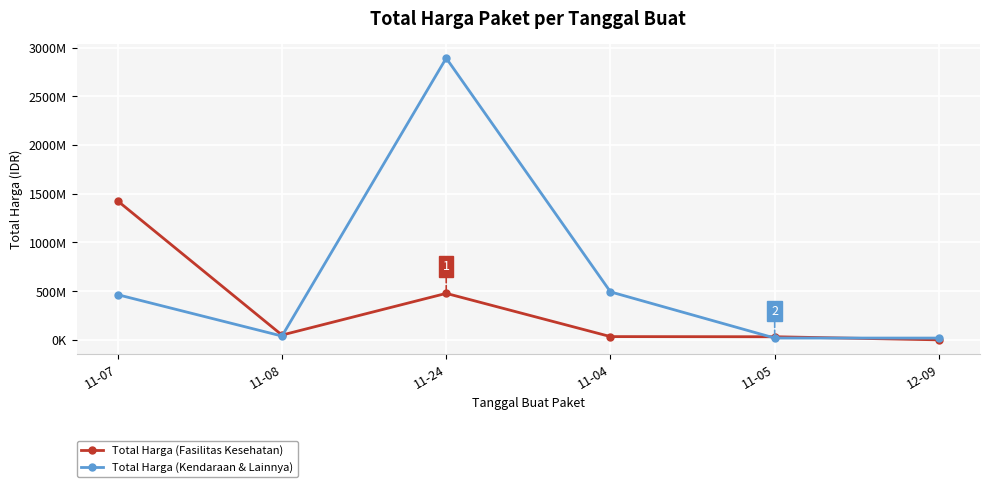

Is this an area chart (filled region under the line)?

No